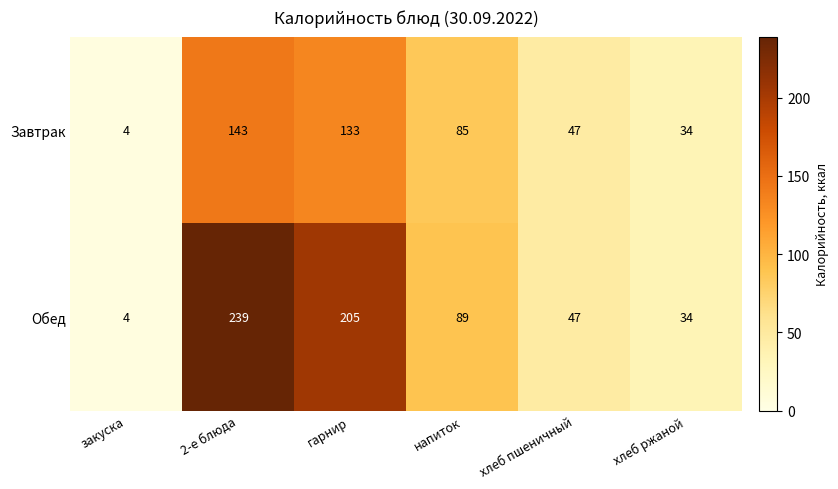

Reading left to right, list all the values displayed in this chart.

Завтрак: закуска=4	2-е блюда=143	гарнир=133	напиток=85	хлеб пшеничный=47	хлеб ржаной=34
Обед: закуска=4	2-е блюда=239	гарнир=205	напиток=89	хлеб пшеничный=47	хлеб ржаной=34